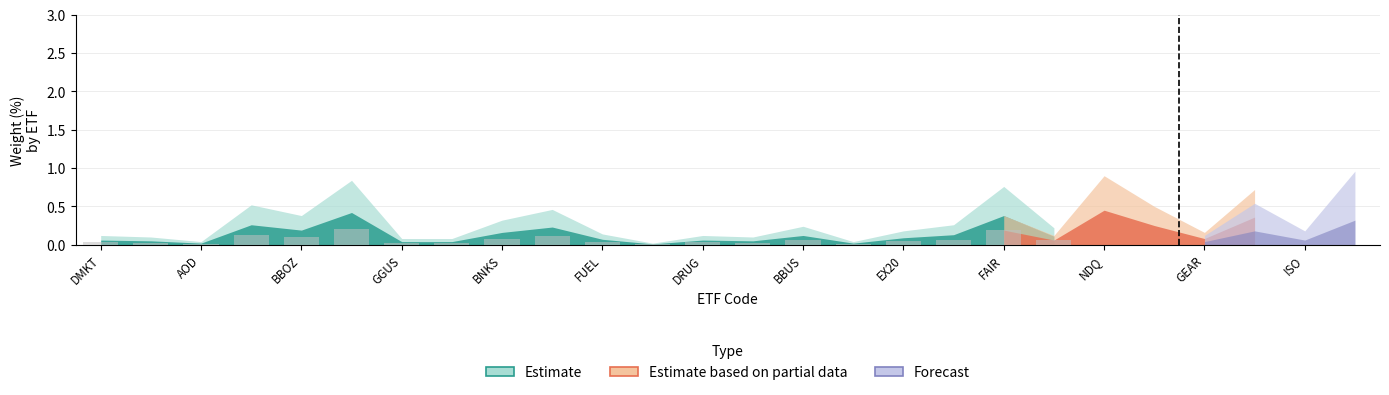

What is the sum of all values?

1.3